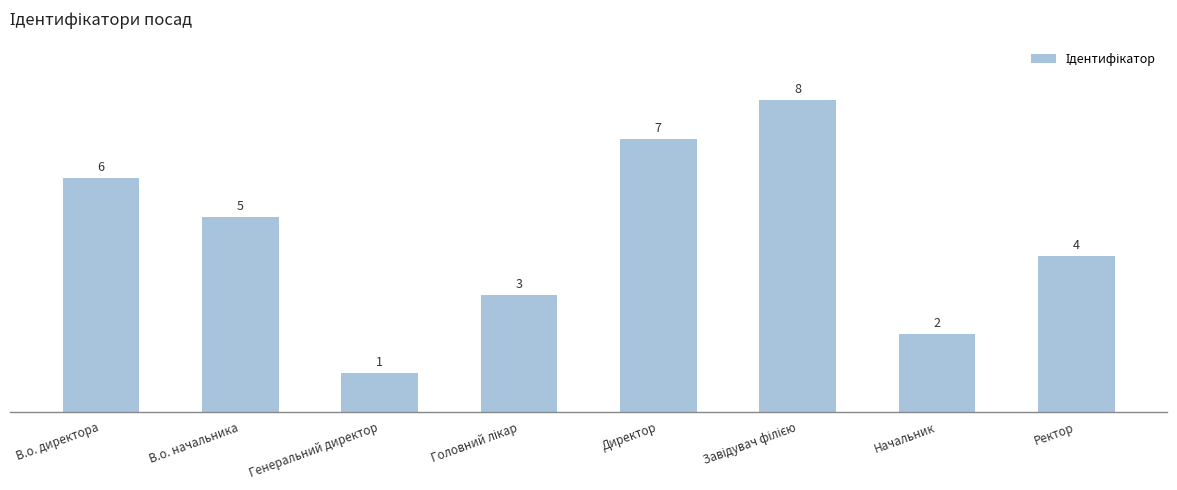

Does the chart contain any negative values?

No